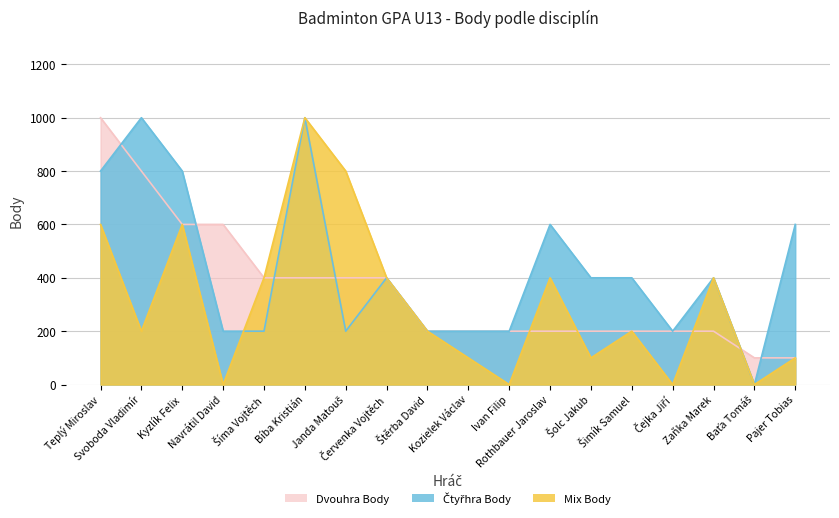

Rank the series by their average value, from lowest to highest.

Mix Body, Dvouhra Body, Čtyřhra Body